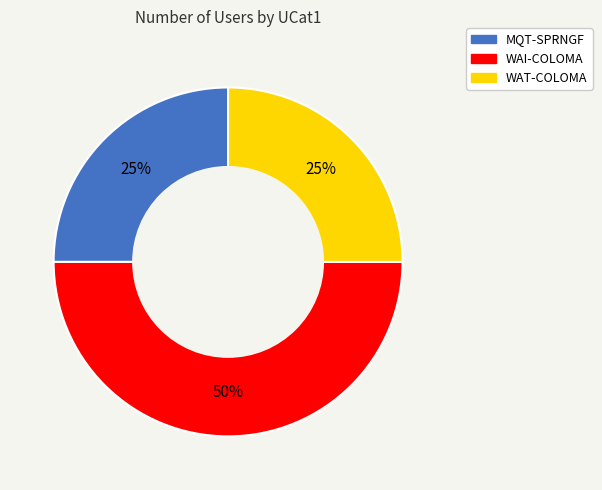

What percentage is the MQT-SPRNGF slice, to the nearest percent?

25%